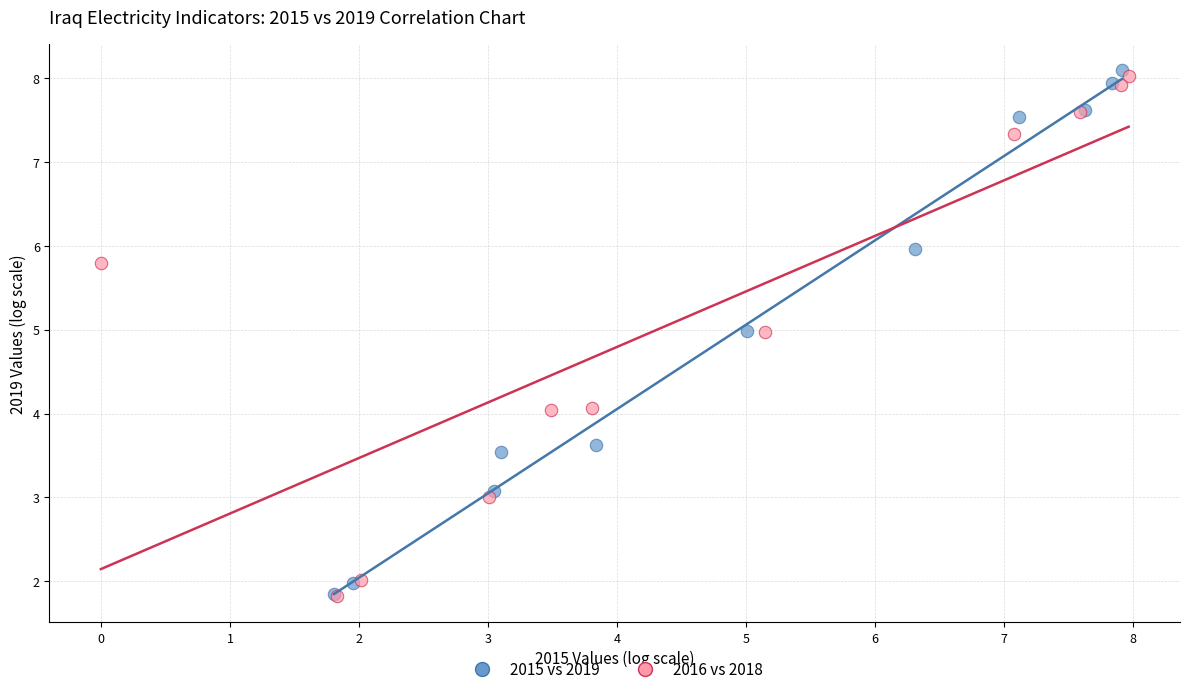

Which series has the widest spread of Y values?

2015 vs 2019